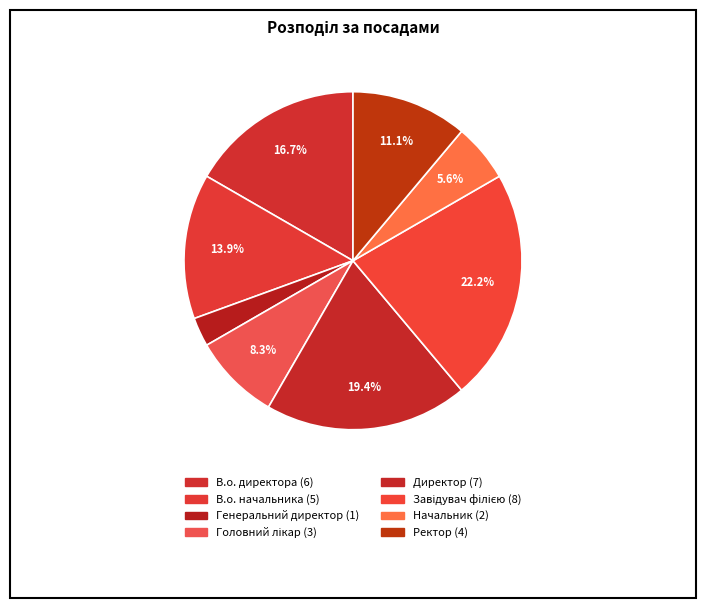

Is there a majority slice in this chart?

No